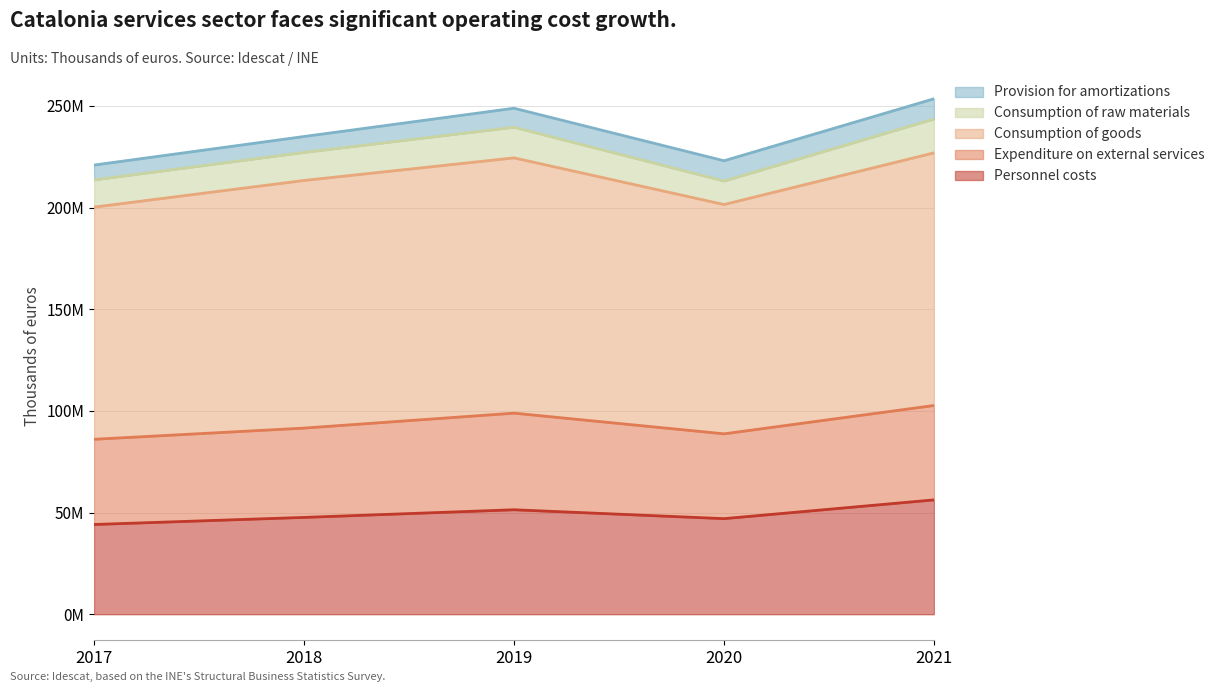

Which label corresponds to the largest value in the chart?

2019